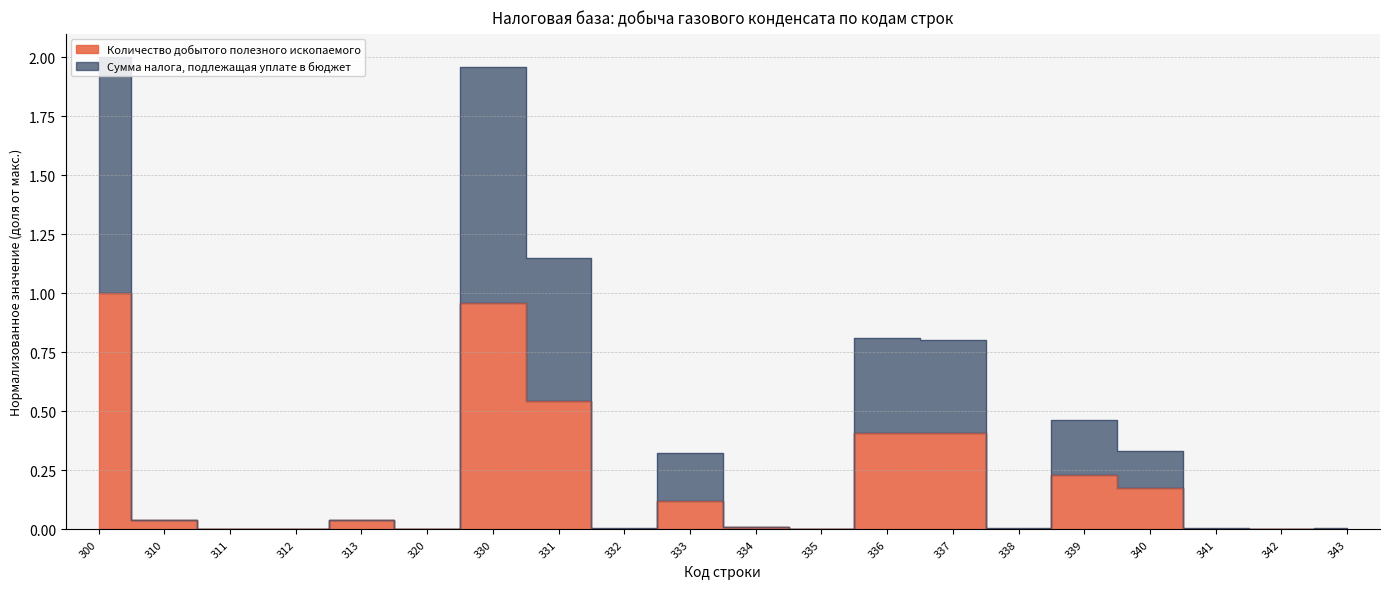

List the labels in order of Количество добытого полезного ископаемого value, smallest first.

311, 312, 320, 335, 342, 343, 332, 341, 338, 334, 310, 313, 333, 340, 339, 337, 336, 331, 330, 300